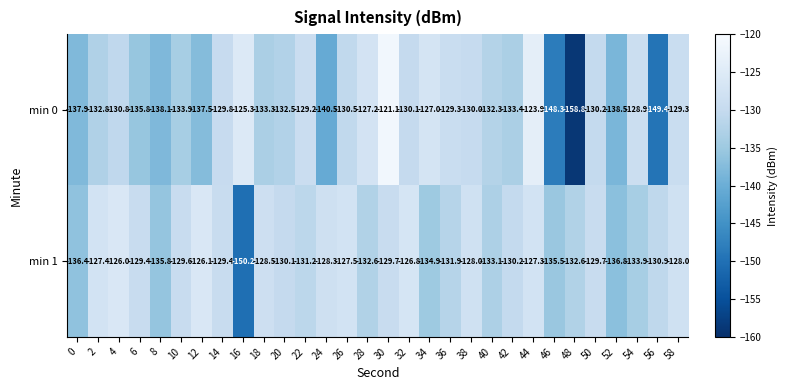

At how many categories does at least one series exceed -145?

30